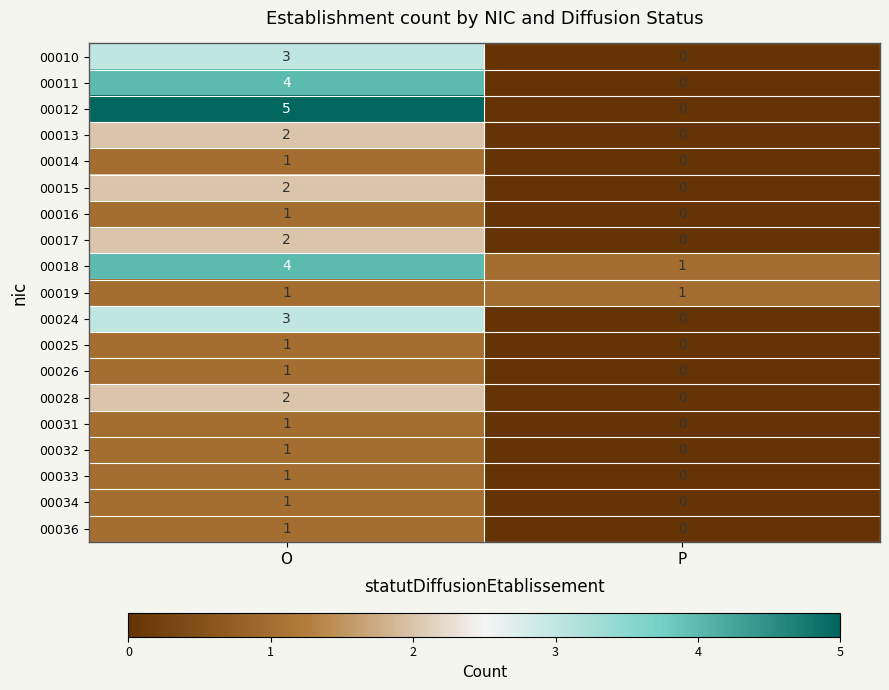

The 00019 series shows 0 at P. True or false?

False